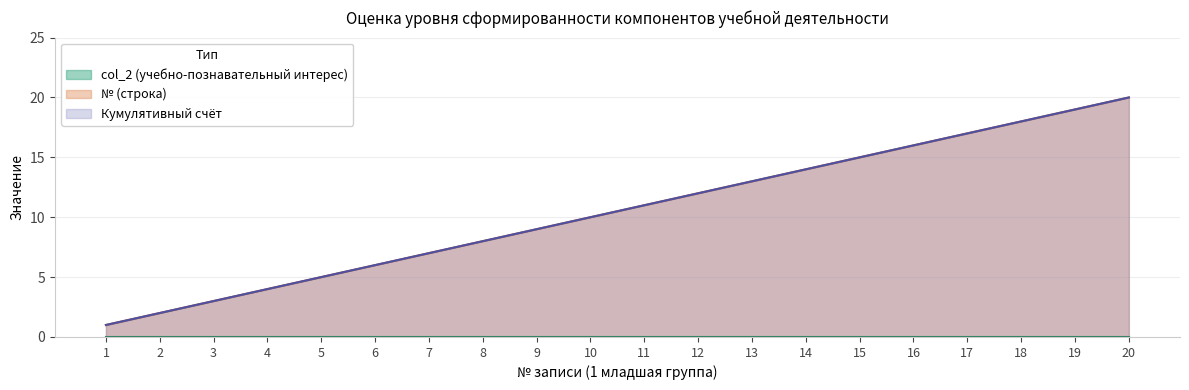

True or false: учебно-познавательный интерес and часть Б intersect in this chart.

False